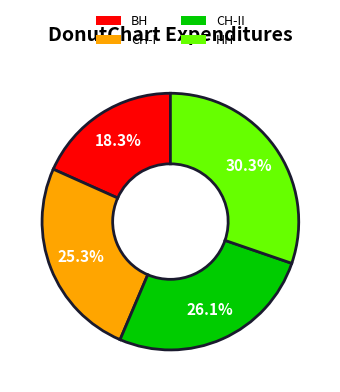

Is there any slice that represents more than half of the pie?

No